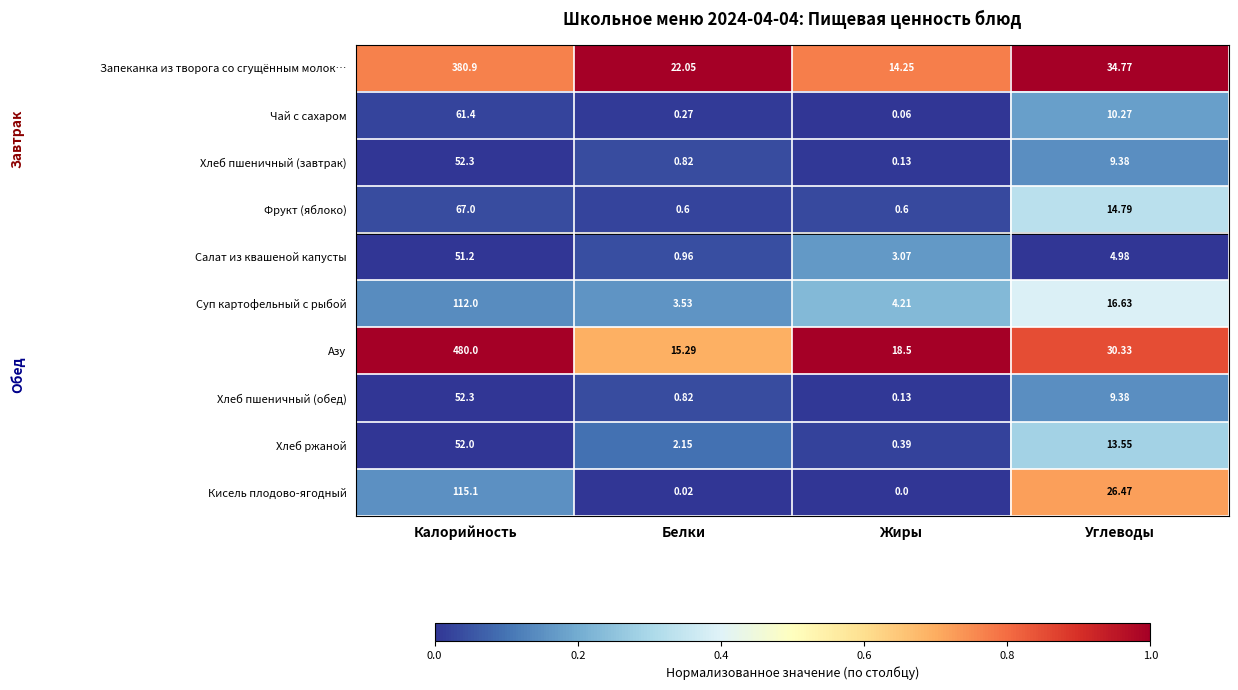

Which series has the largest total across all categories?

Азу